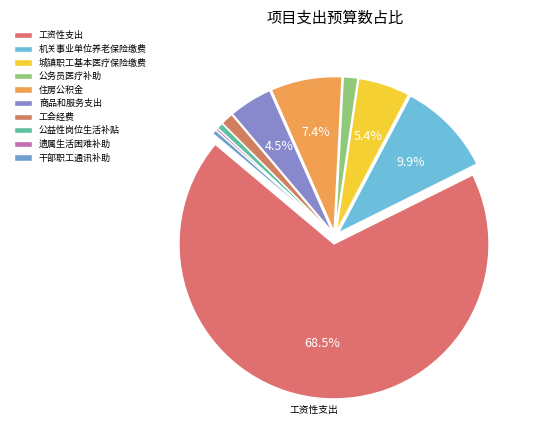

Count the number of slices in the pie.

10